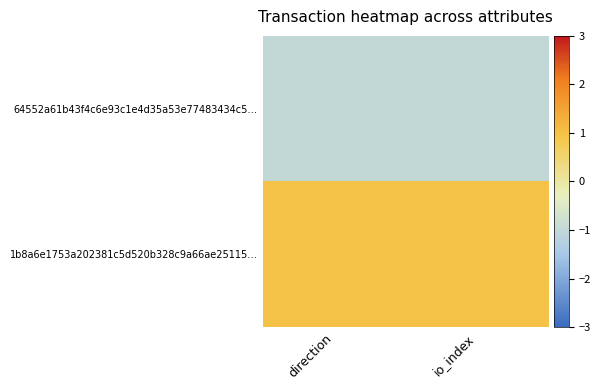

What is the spread (max minus min) of values at io_index?

2.0